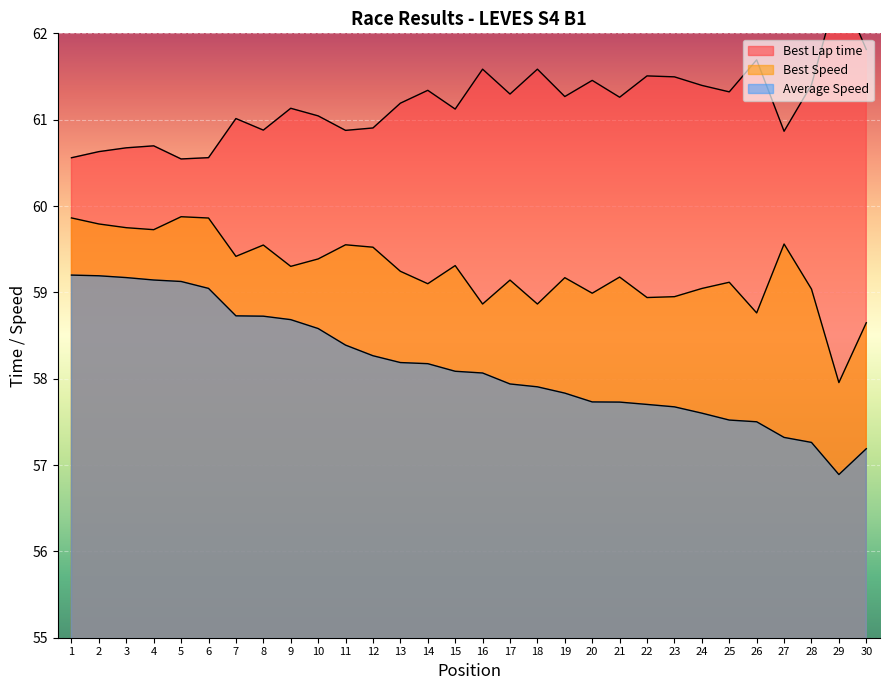

What is the difference between the highest and lowest values at 17?

3.4